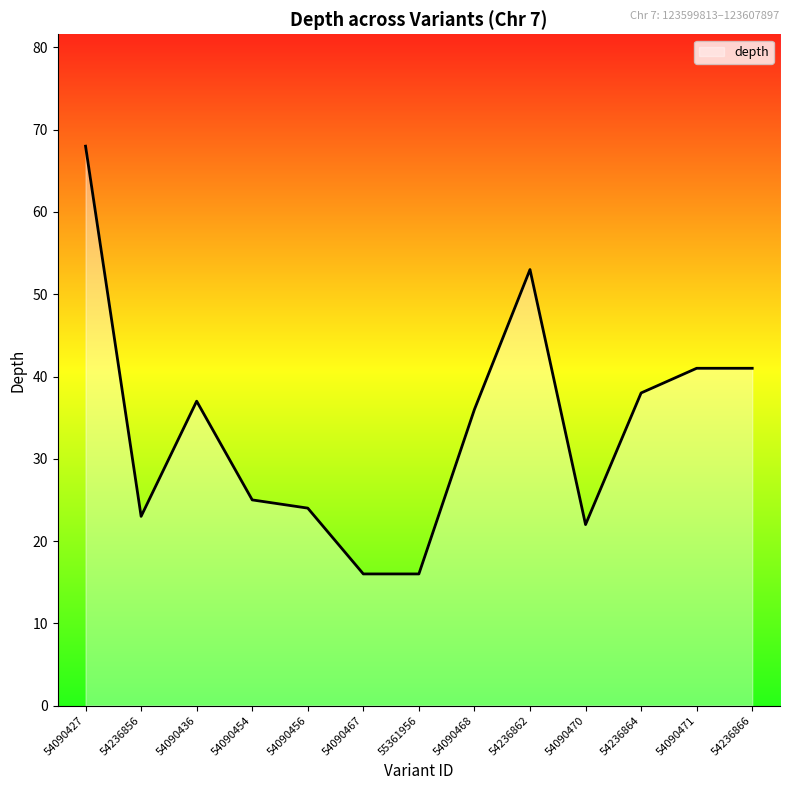

Approximately how many times larger is the value at 54090467 compared to 54236866?

0.4